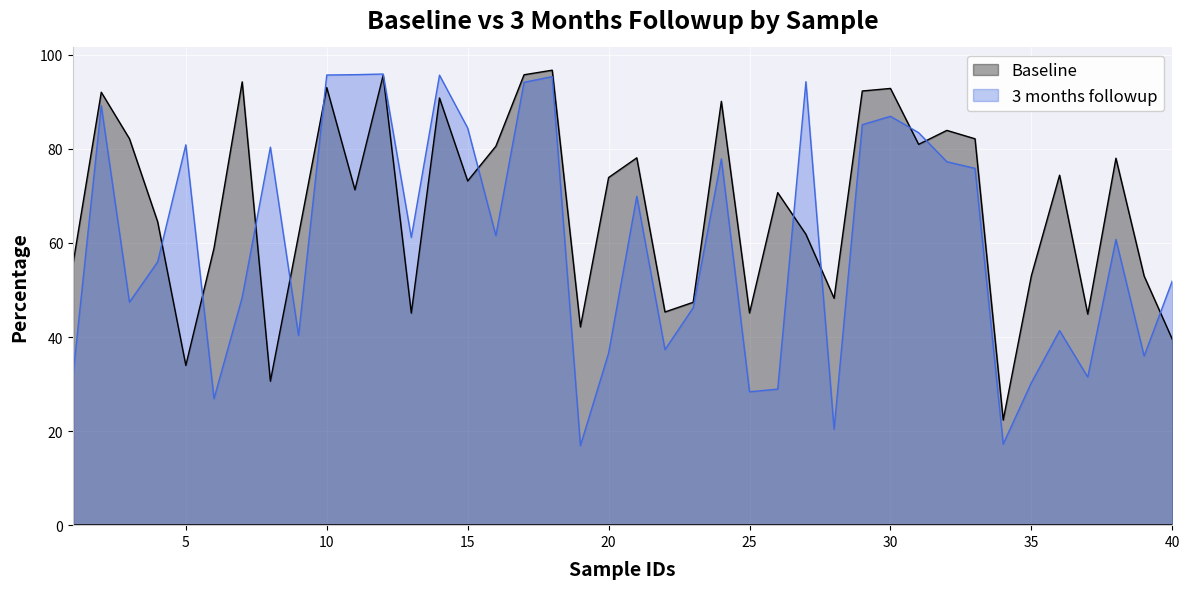

Is it true that Baseline equals 137.9 at 2?

False